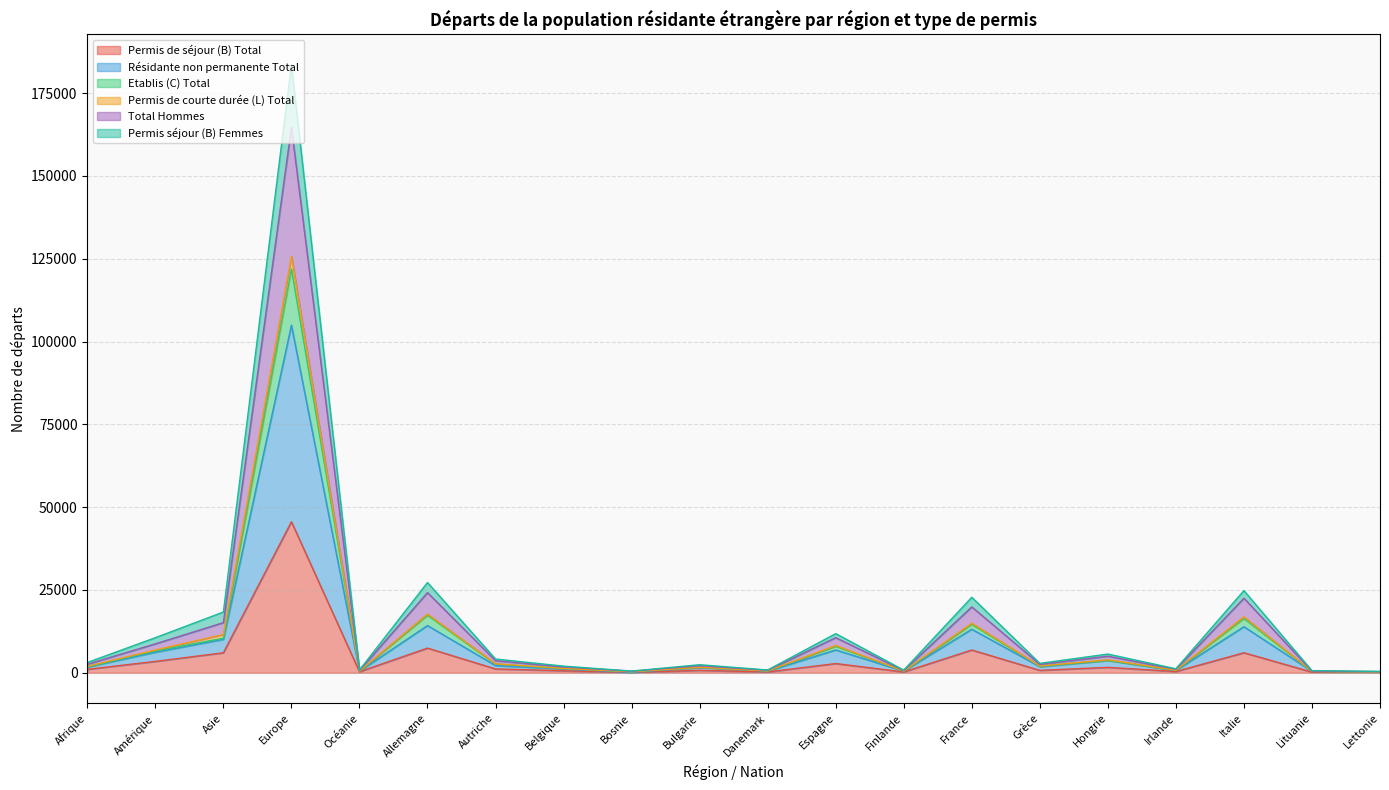

Which category has the highest value in the Permis de séjour (B) Total series?

Europe